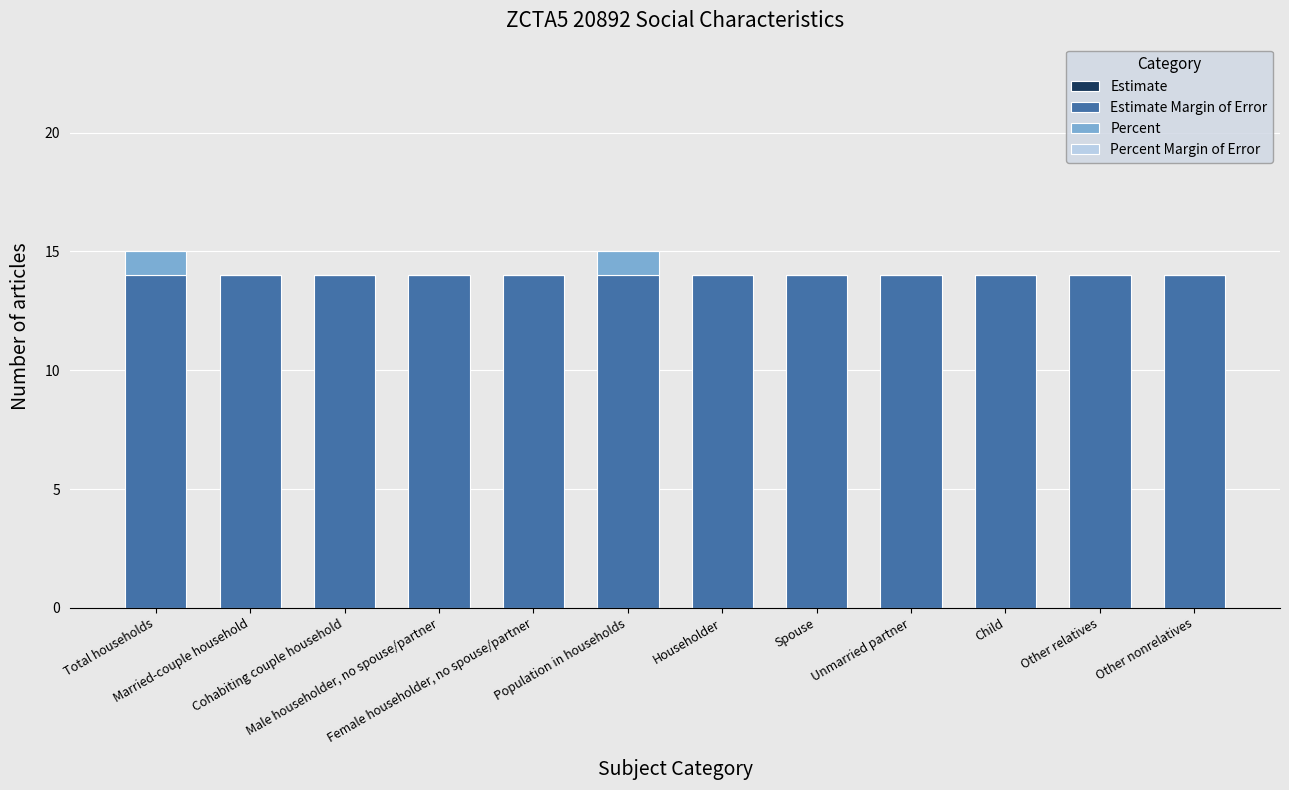

What is the sum of all Estimate Margin of Error values?

168